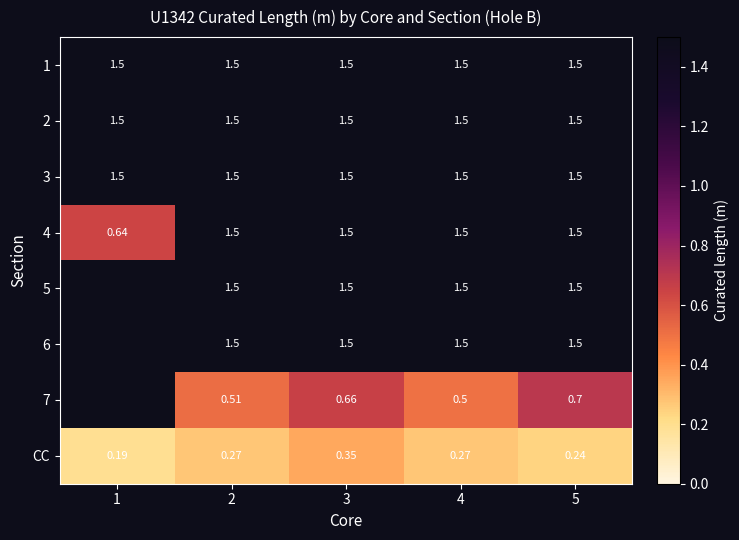

List the labels in order of 4 value, largest first.

2, 3, 4, 5, 1